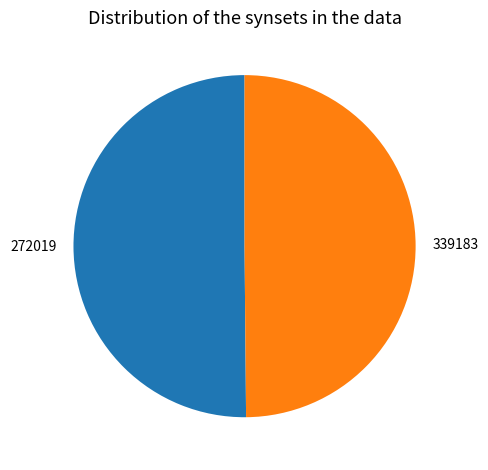

Do 272019 and 339183 together represent more than half of the pie?

Yes